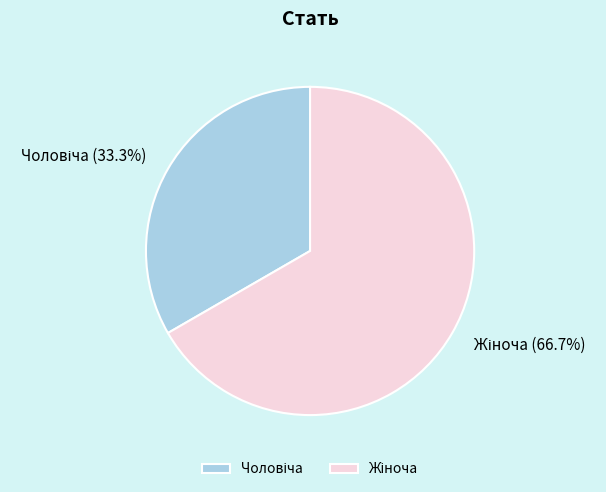

To the nearest percent, what is the average slice percentage?

50%